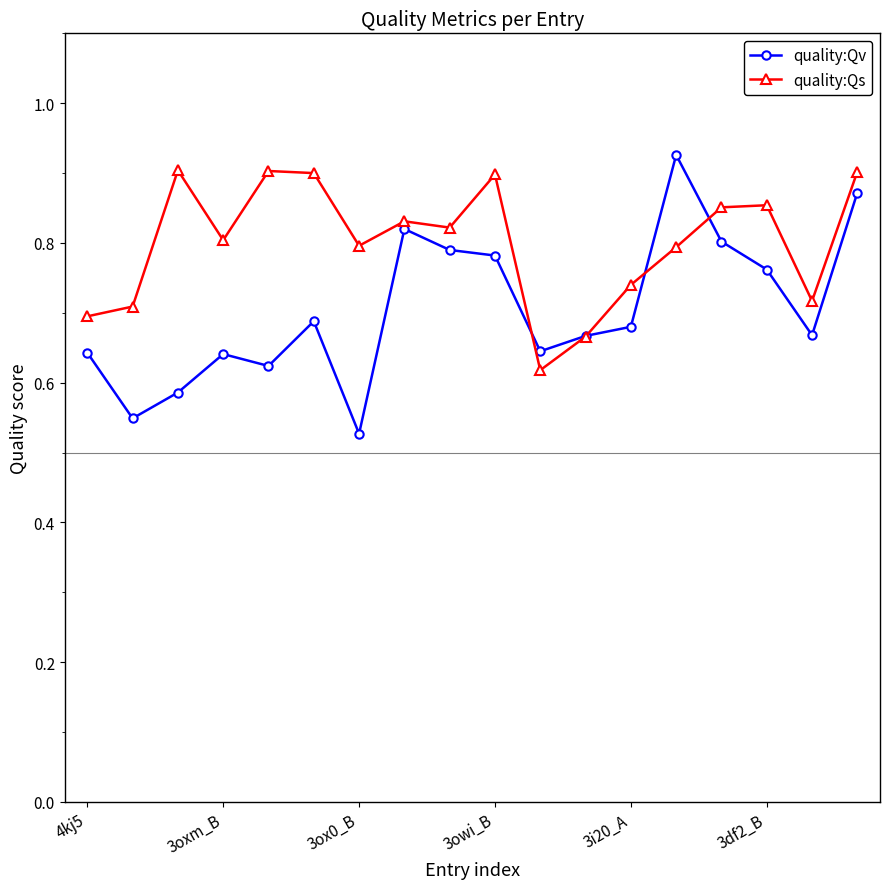

Which series has the widest spread of values?

quality:Qv